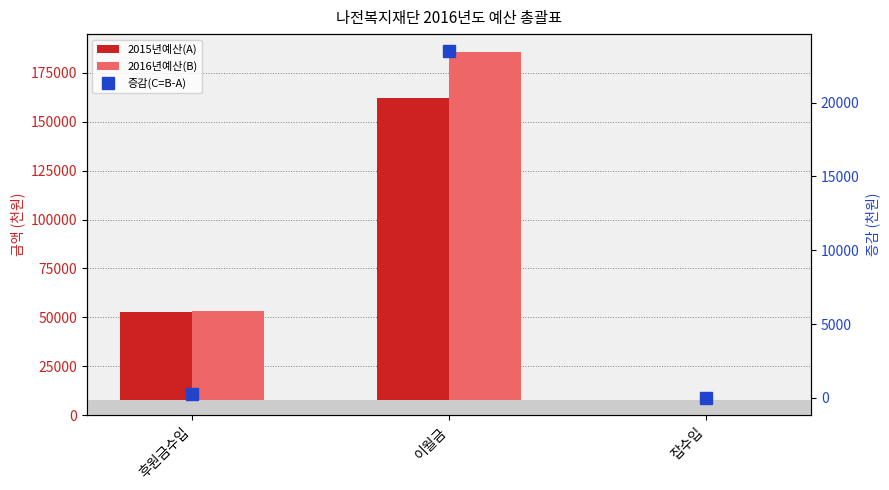

Reading right to left, what are all the values shown in this chart?

2015년예산(A): 2500	162000	53000
2016년예산(B): 2500	185468	53240
증감(C=B-A): 0	23468	240